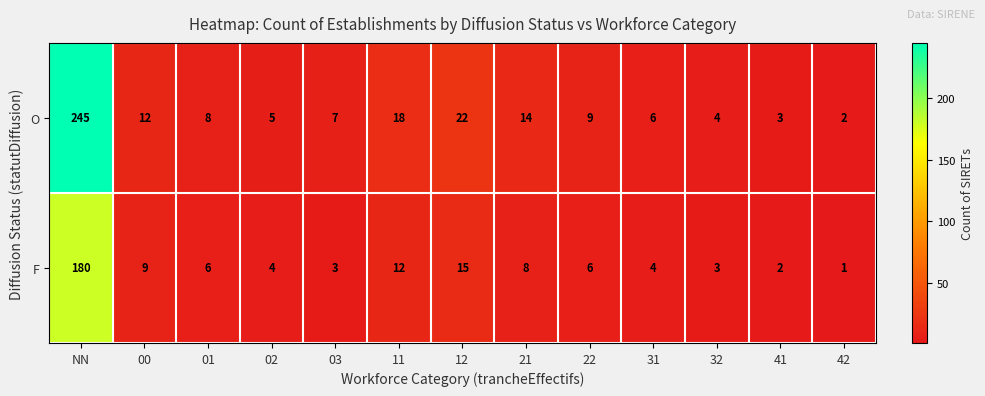

Between 01 and 02, which series saw the biggest shift?

O